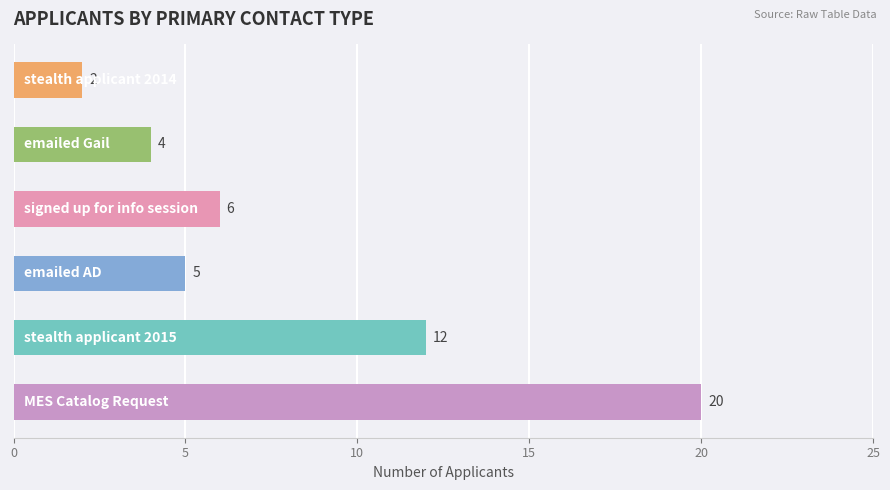

Does the chart contain stacked bars?

No